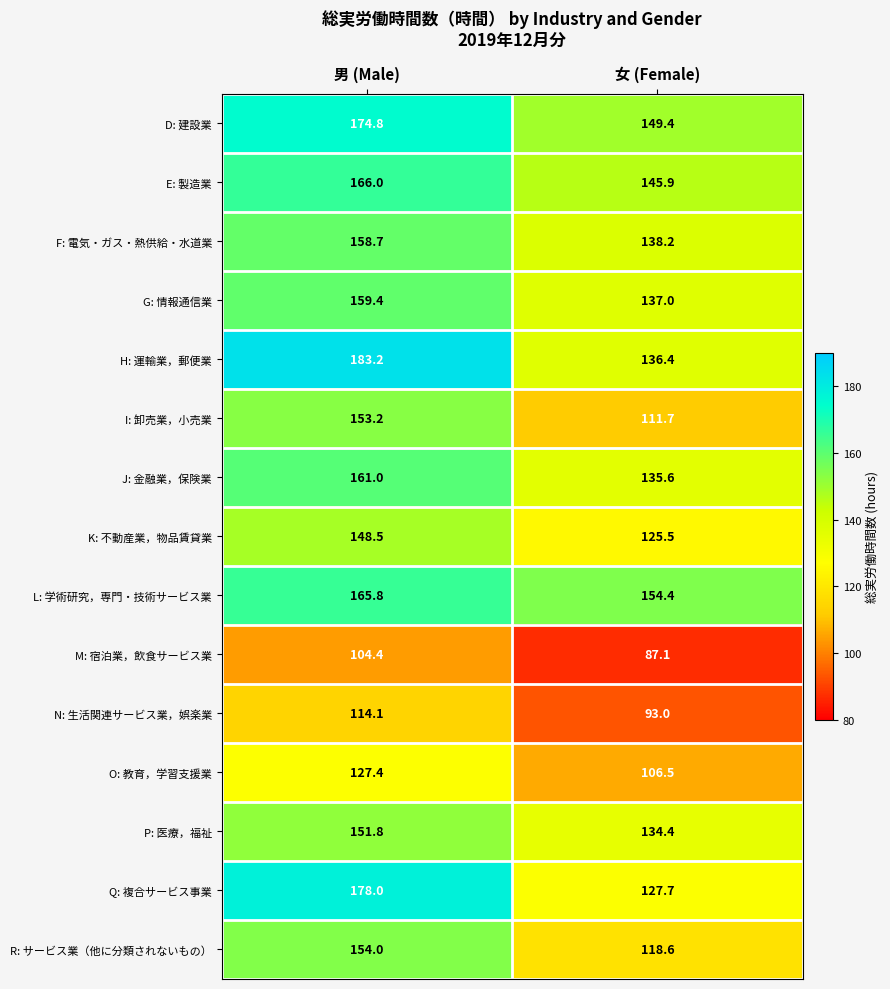

How many categories are shown in the chart?

2